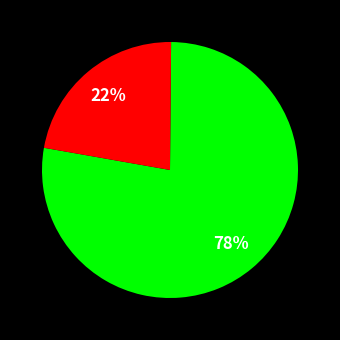

To the nearest percent, what is the average slice percentage?

50%